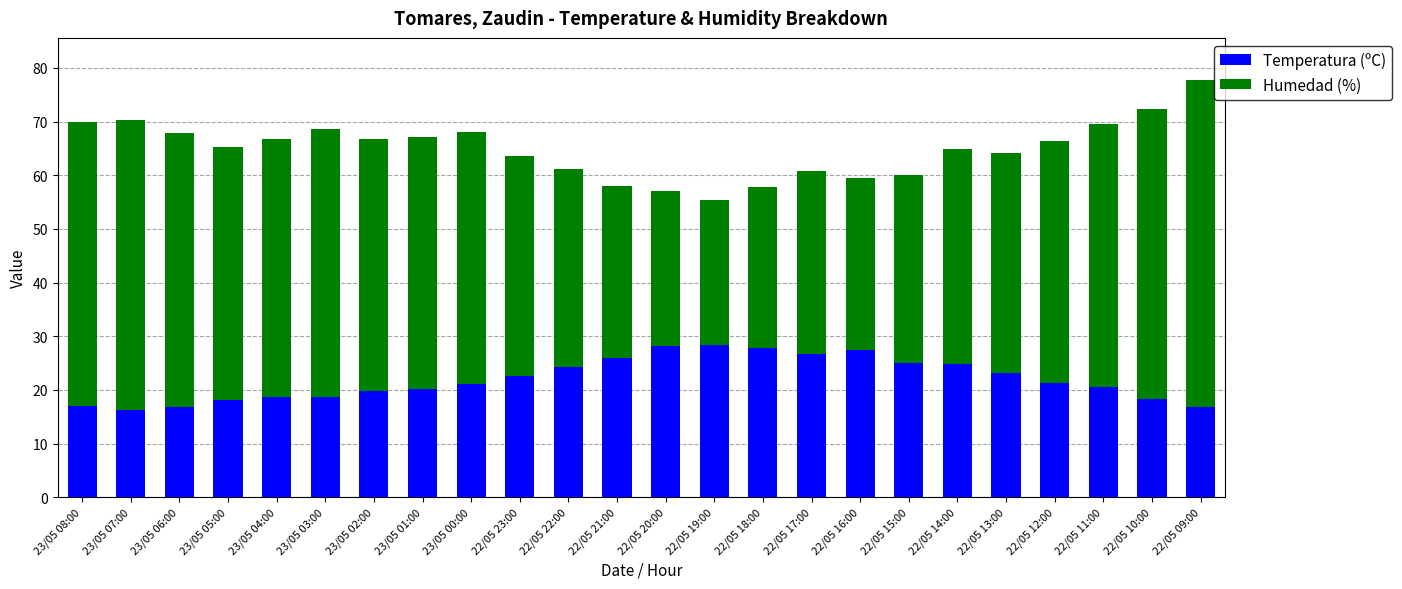

What is the highest value of the Temperatura (ºC) series?

28.4